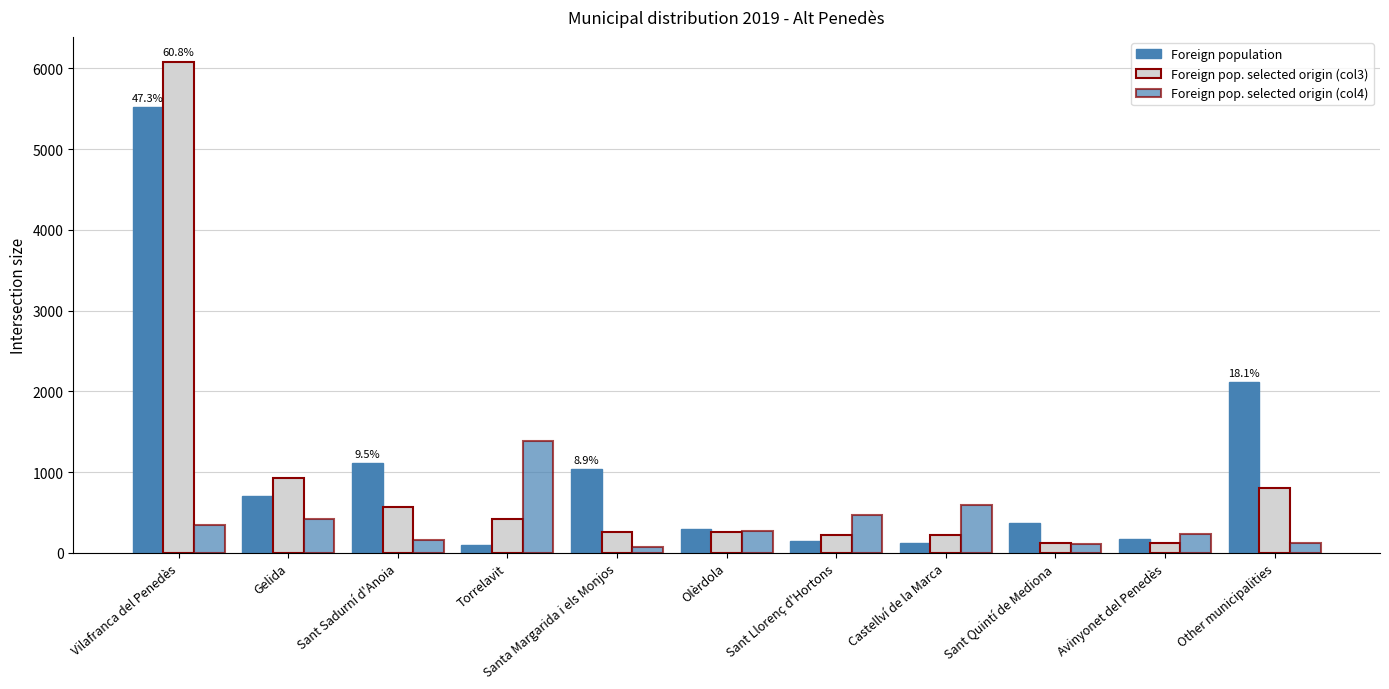

How many categories are shown in the chart?

11